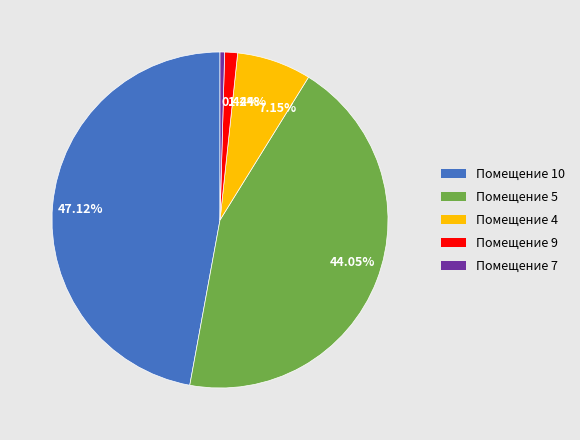

What is the smallest slice in the pie chart?

Помещение 7